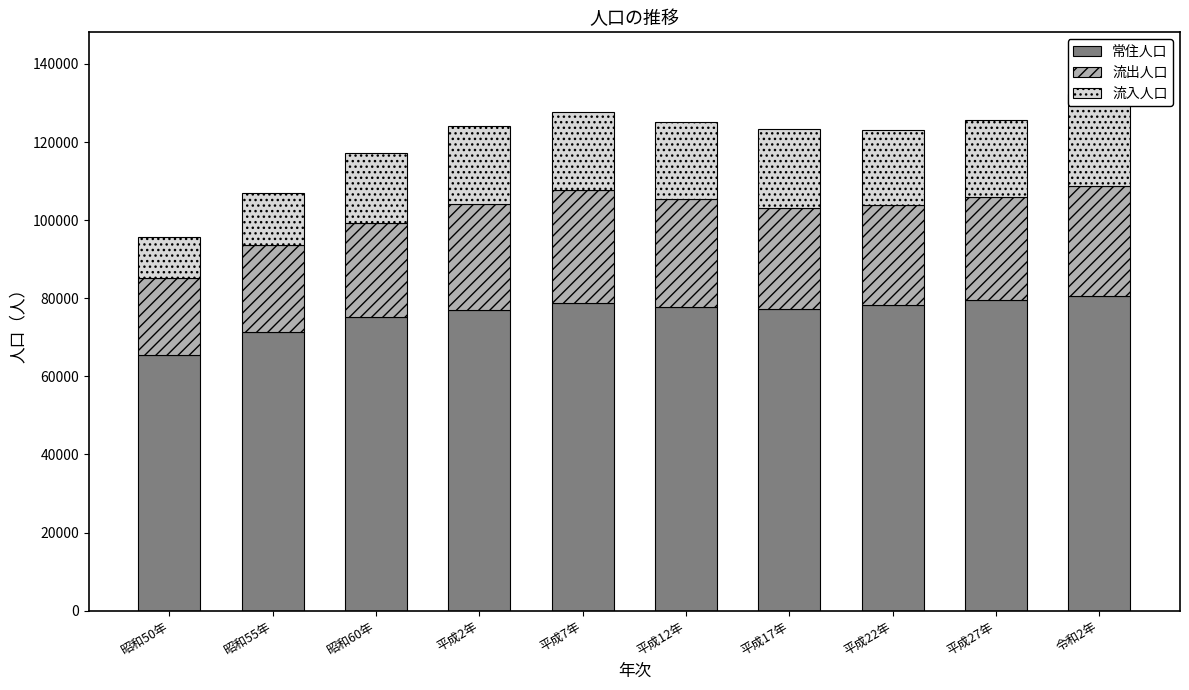

What is the average value of the 流入人口 series?

18411